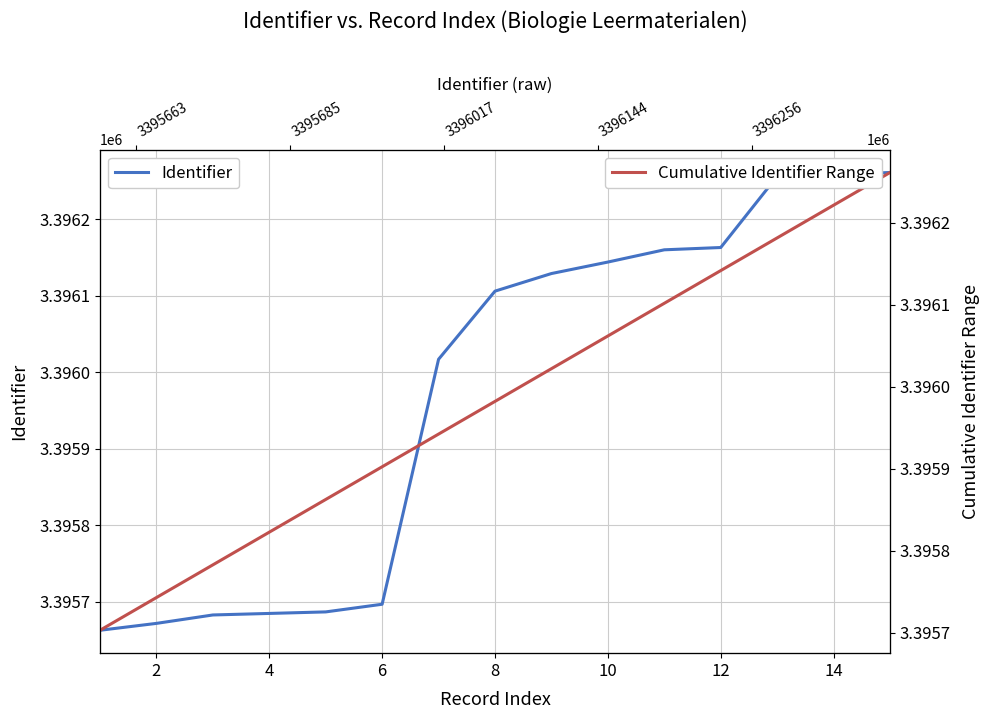

Which has a higher value, 6 or 4?

6